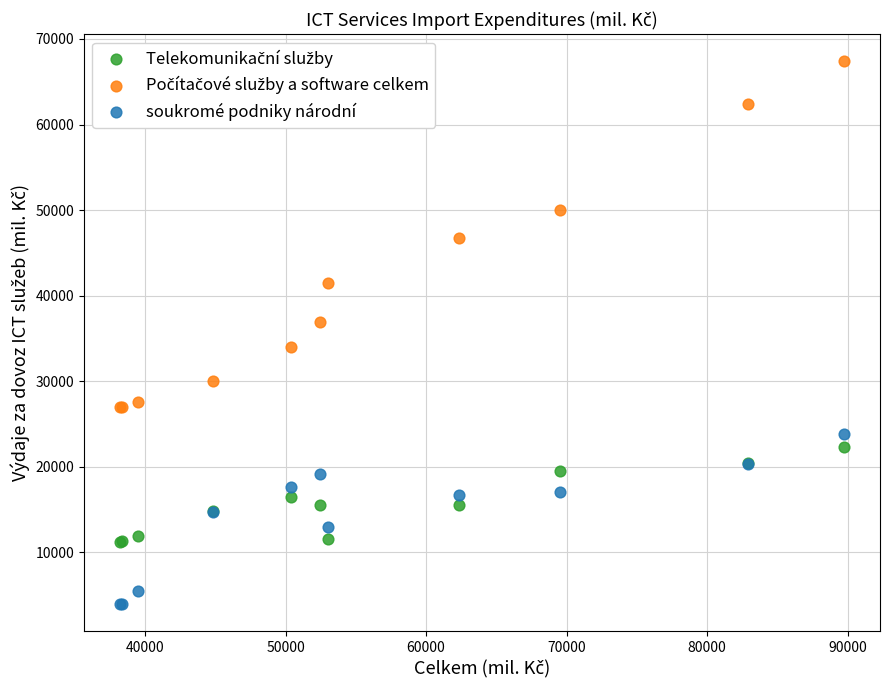

Which series reaches the minimum Y coordinate?

soukromé podniky národní